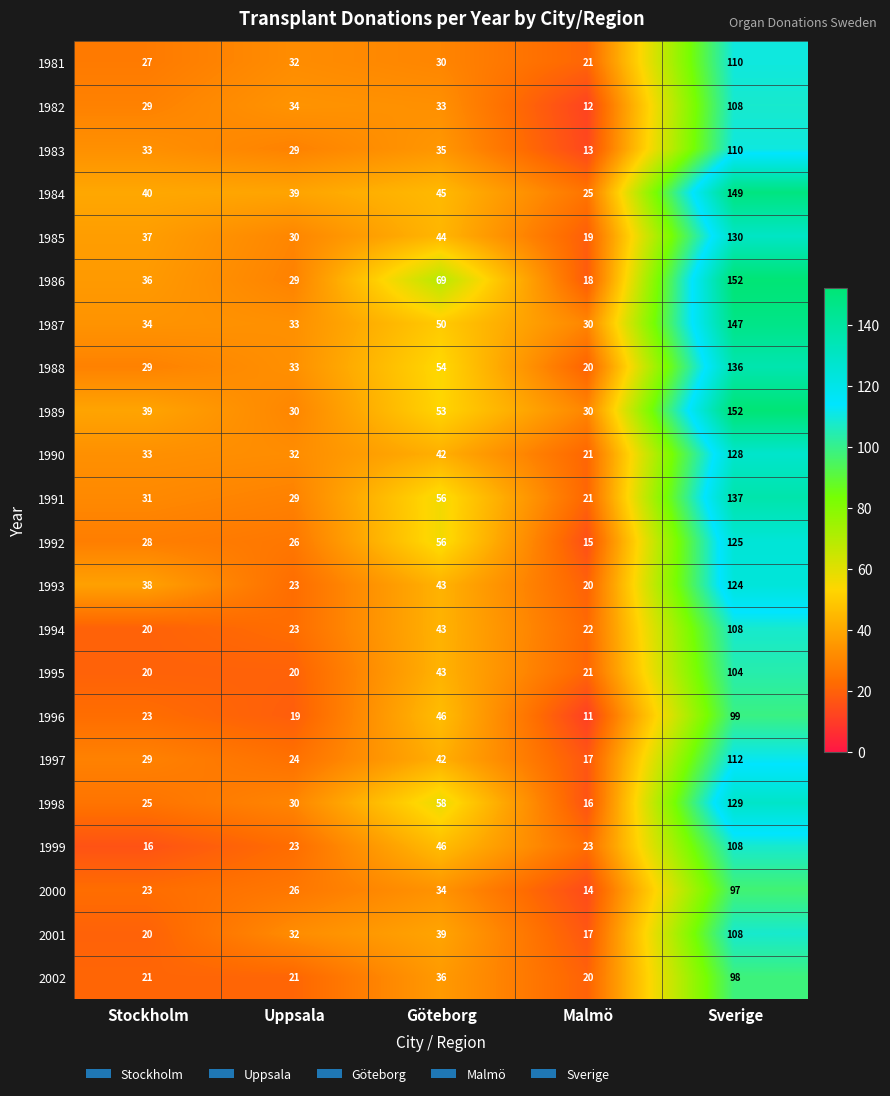

At how many categories does at least one series exceed 135?

1